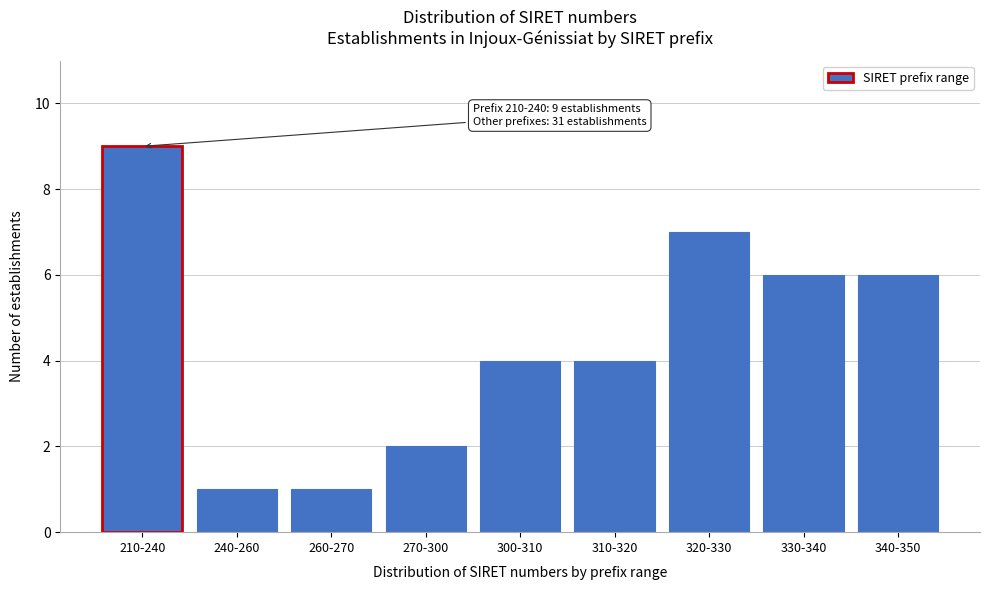

Reading left to right, list all the values displayed in this chart.

210-240=9	240-260=1	260-270=1	270-300=2	300-310=4	310-320=4	320-330=7	330-340=6	340-350=6